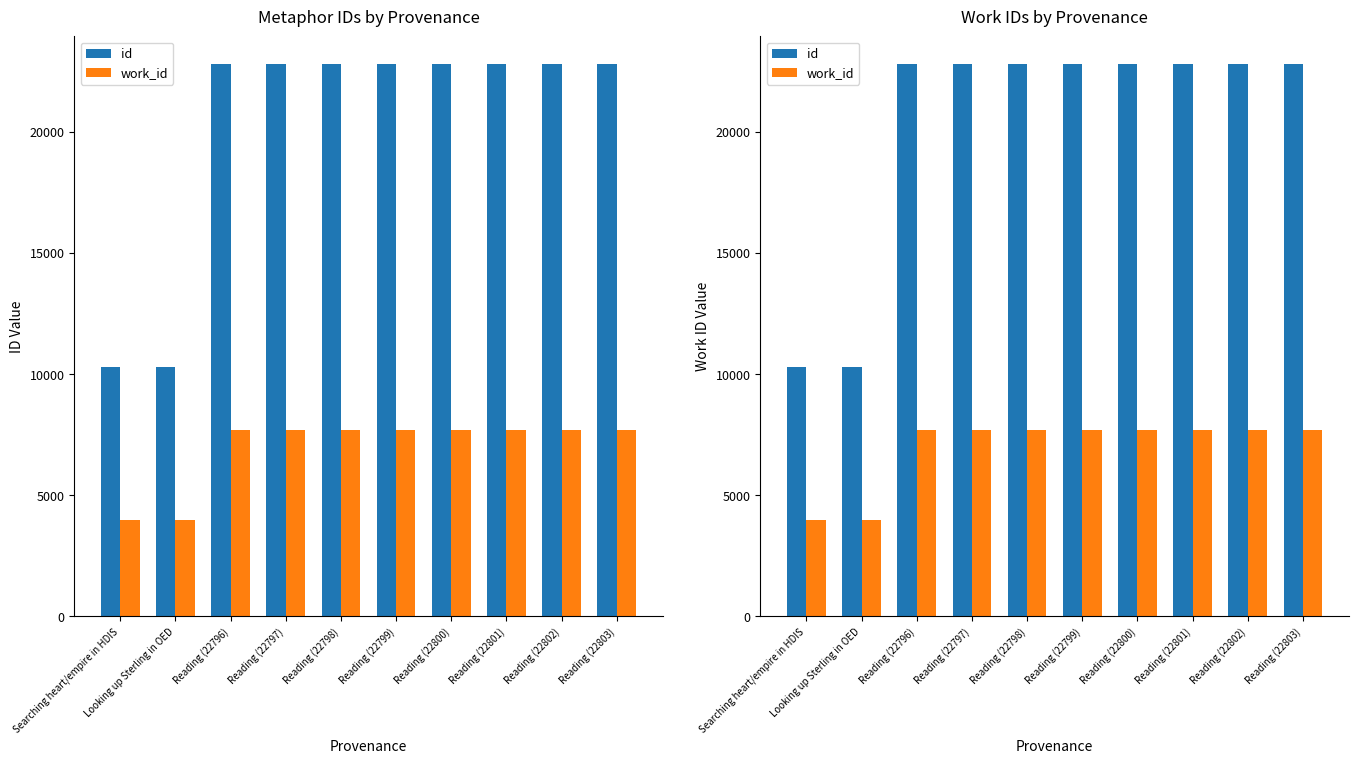

What is the difference between the id values at Searching heart/empire in HDIS and Reading (22796)?

12504